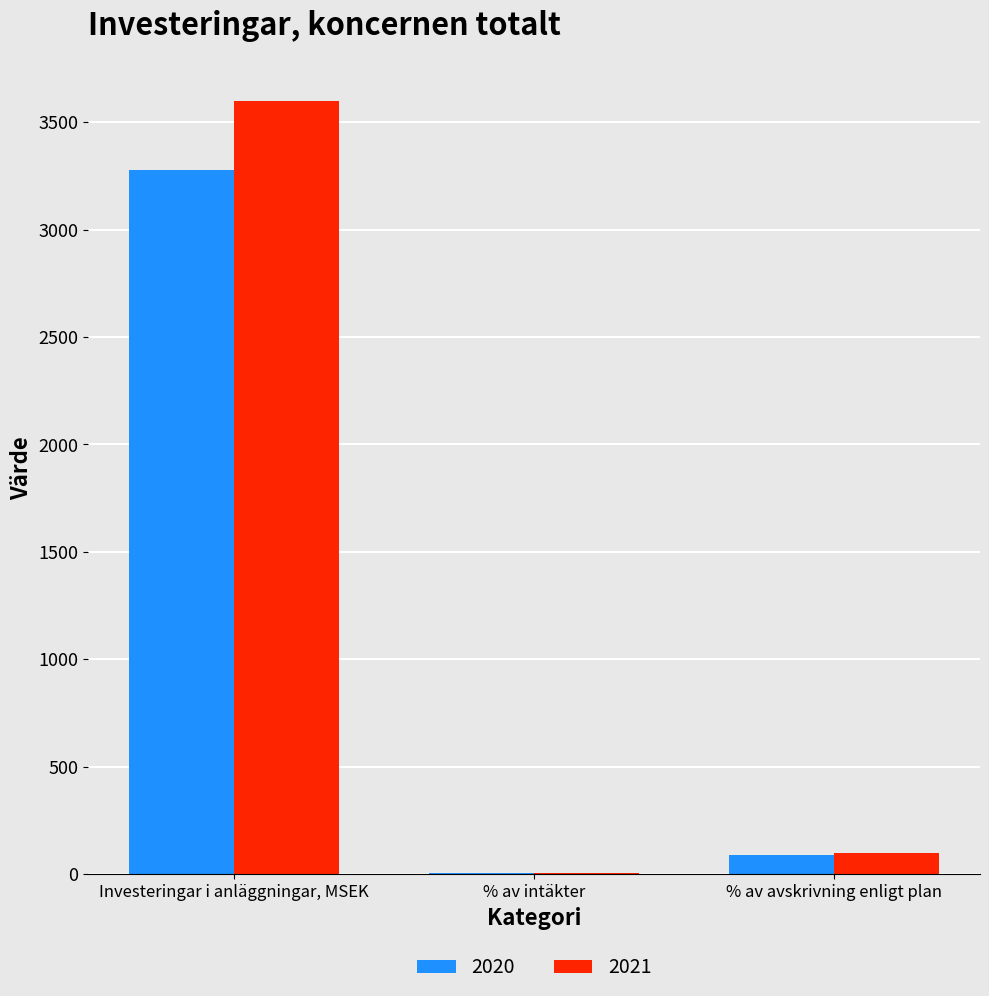

At which category does the chart reach its peak across all series?

Investeringar i anläggningar, MSEK